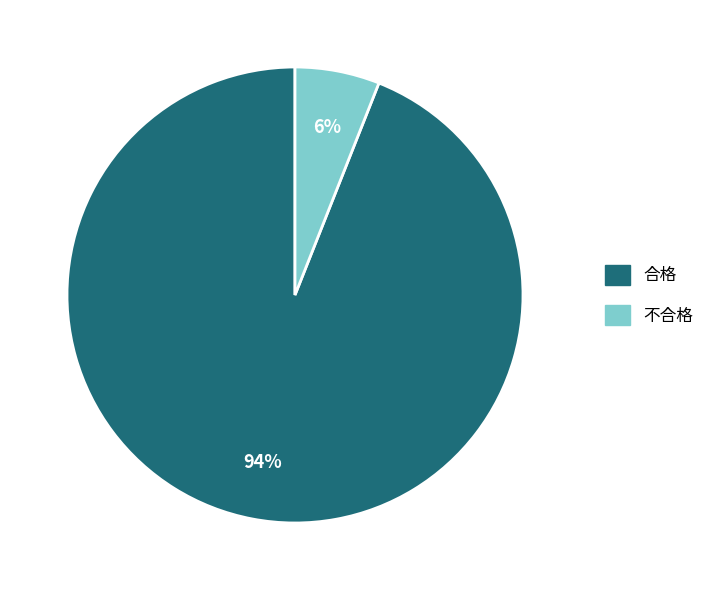

Is the sum of 合格 and 不合格 greater than half?

Yes